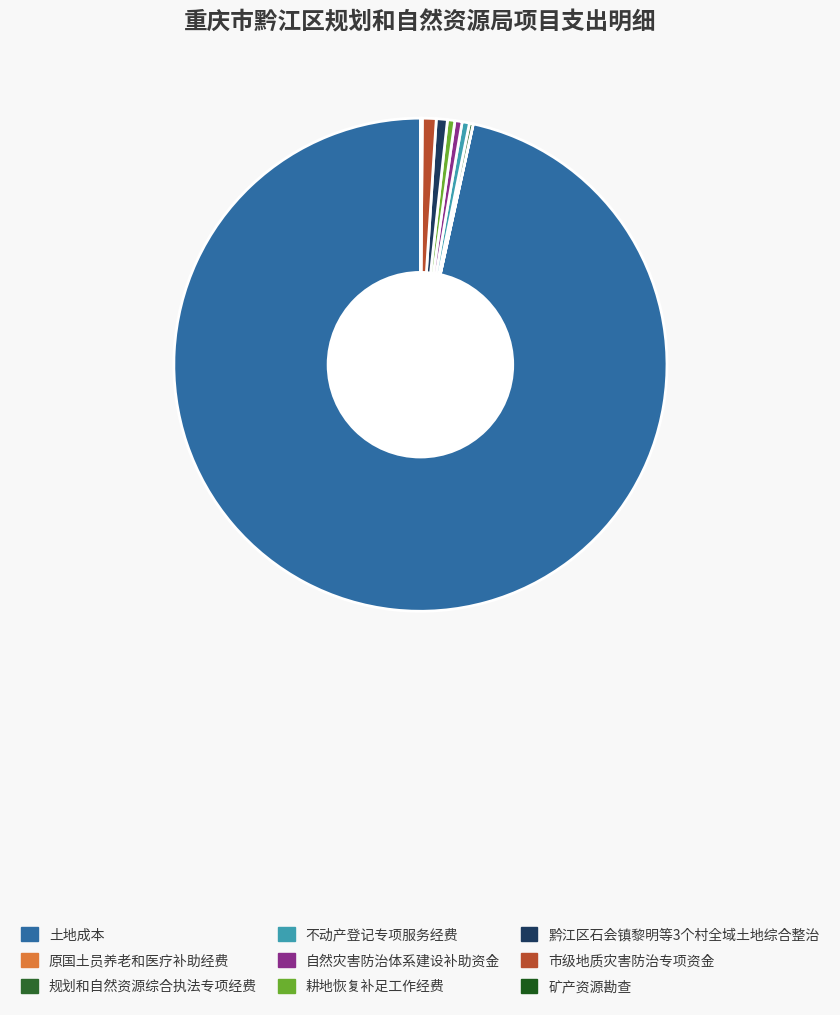

True or false: 原国土员养老和医疗补助经费 accounts for 14% of the total.

False